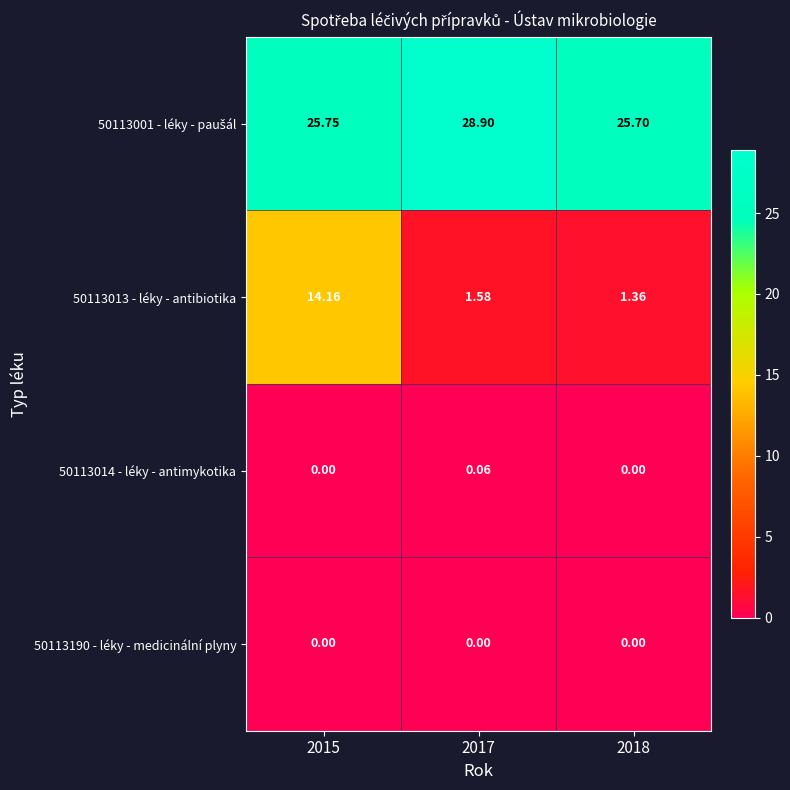

How many categories are shown in the chart?

3